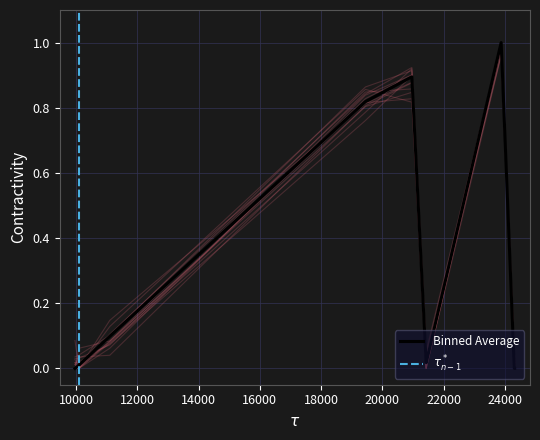

Reading left to right, transcribe all the data shown in this chart.

0.0	0.0	0.1	0.8	0.9	0.0	0.0	1.0	0.0	0.0